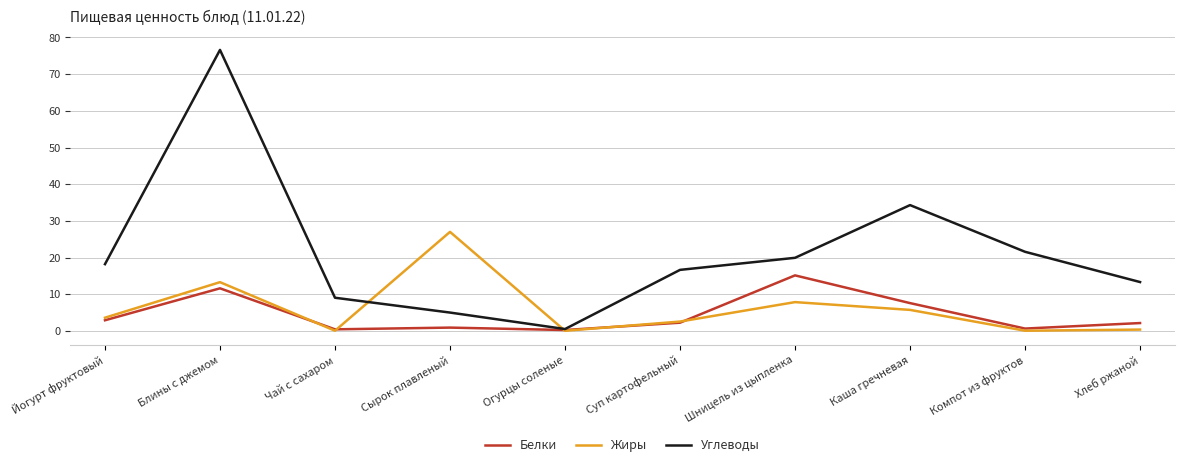

What is the difference between the second highest and second lowest values in the Углеводы series?

29.3